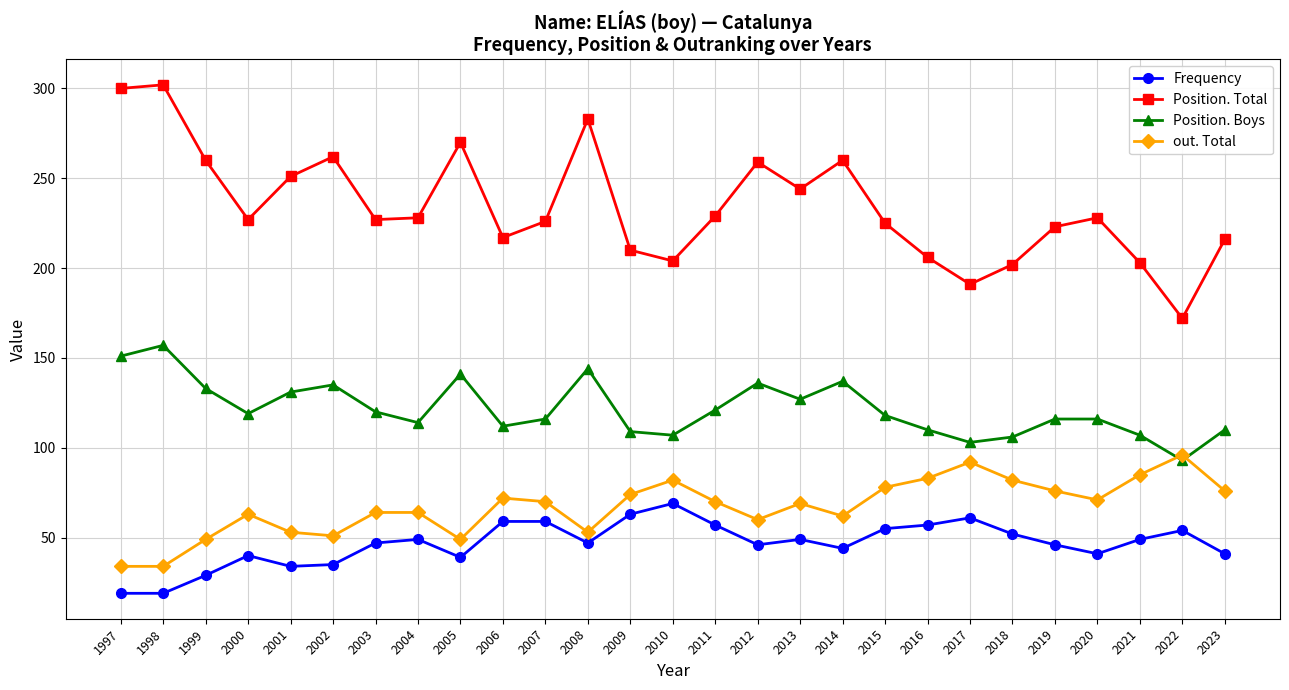

What is the difference between the out. Total values at 2018 and 2014?

20